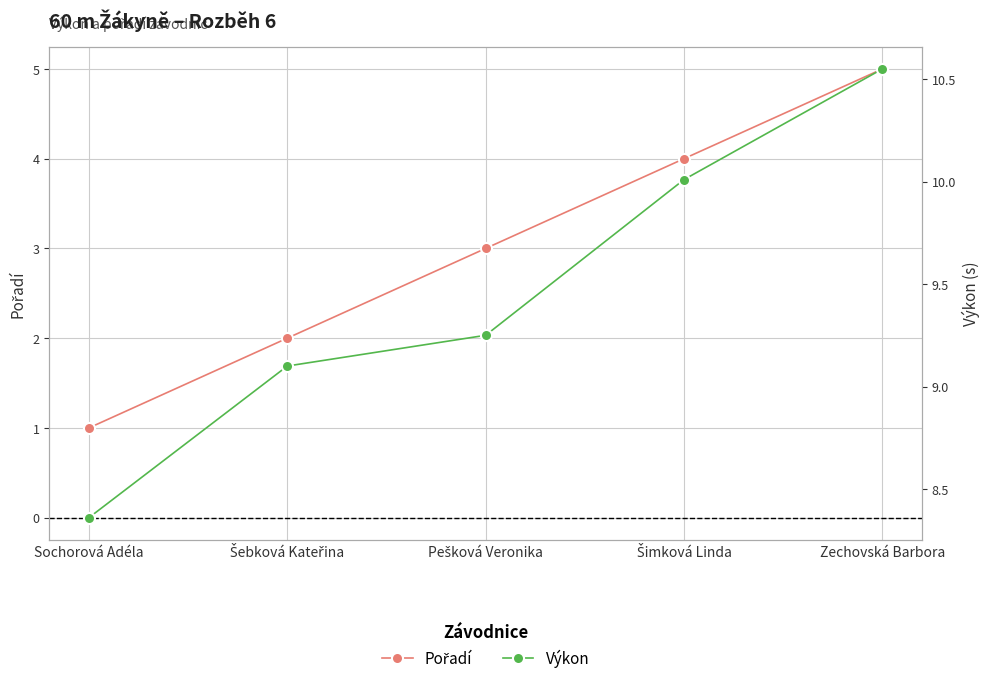

Does the chart display data point markers on the line(s)?

Yes